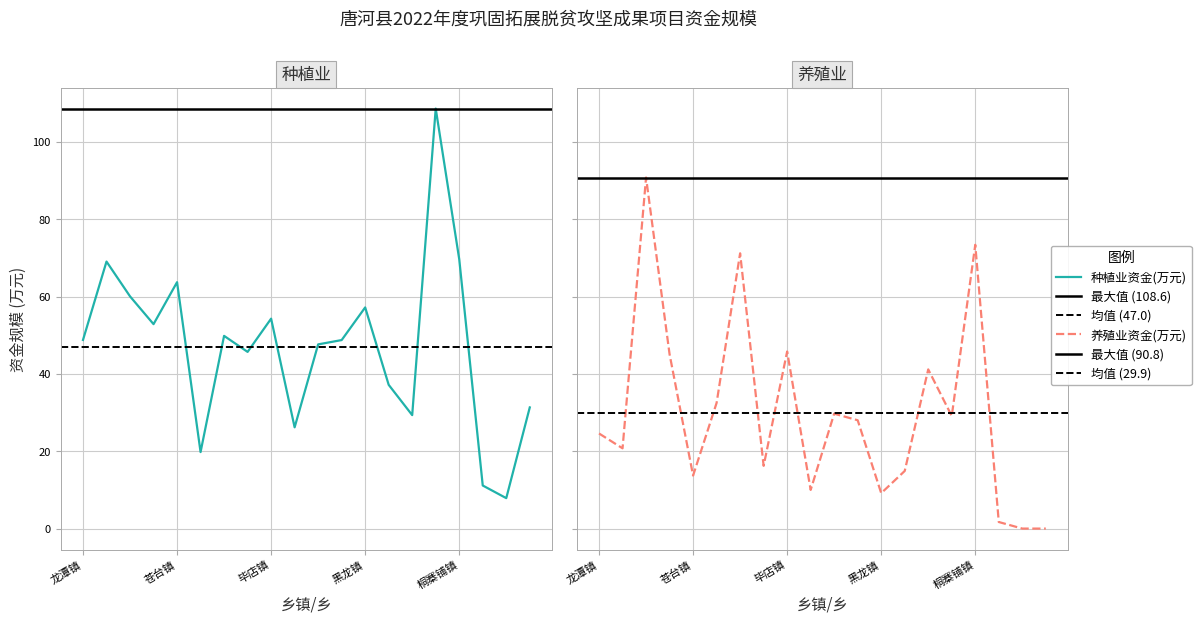

How many times do 种植业资金(万元) and 养殖业资金(万元) cross each other?

8